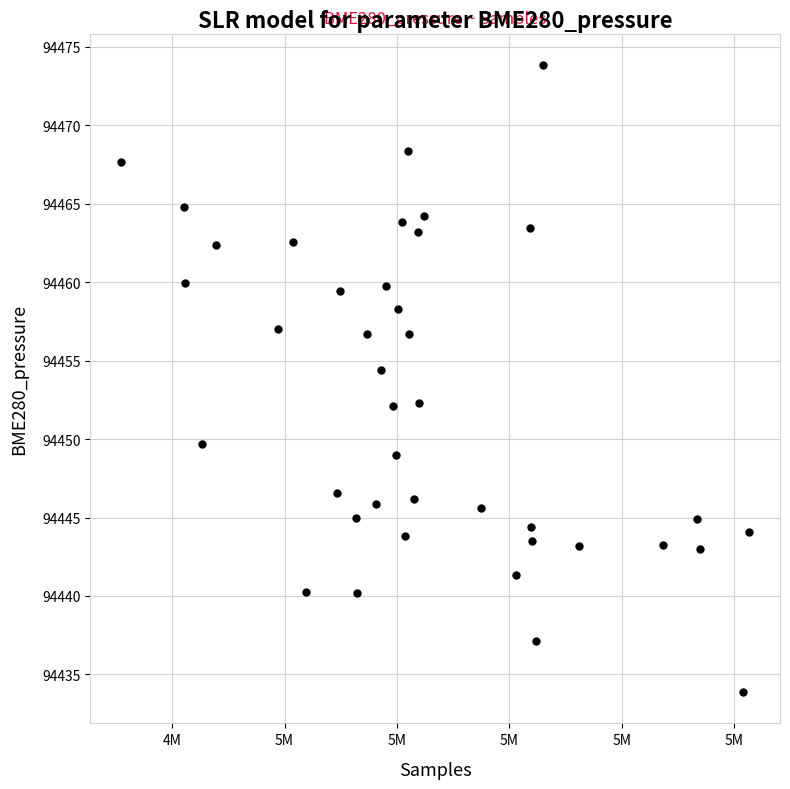

What is the range of X values (max minus min)?

55805.0